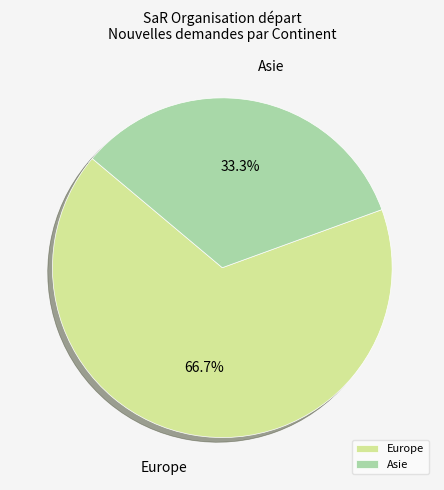

Count the number of slices in the pie.

2